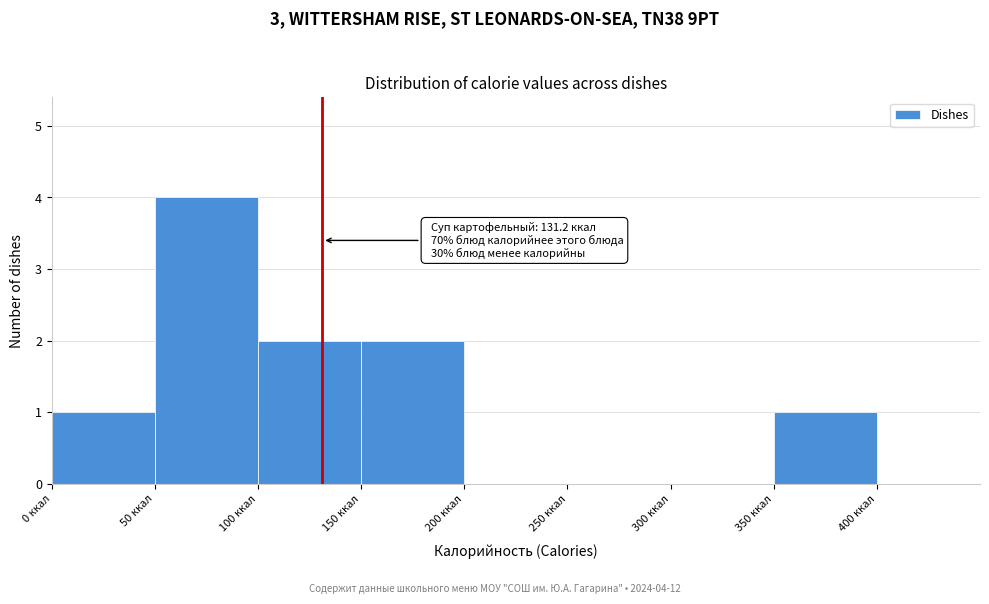

Which range on the x-axis has the tallest bar?

50 to 100